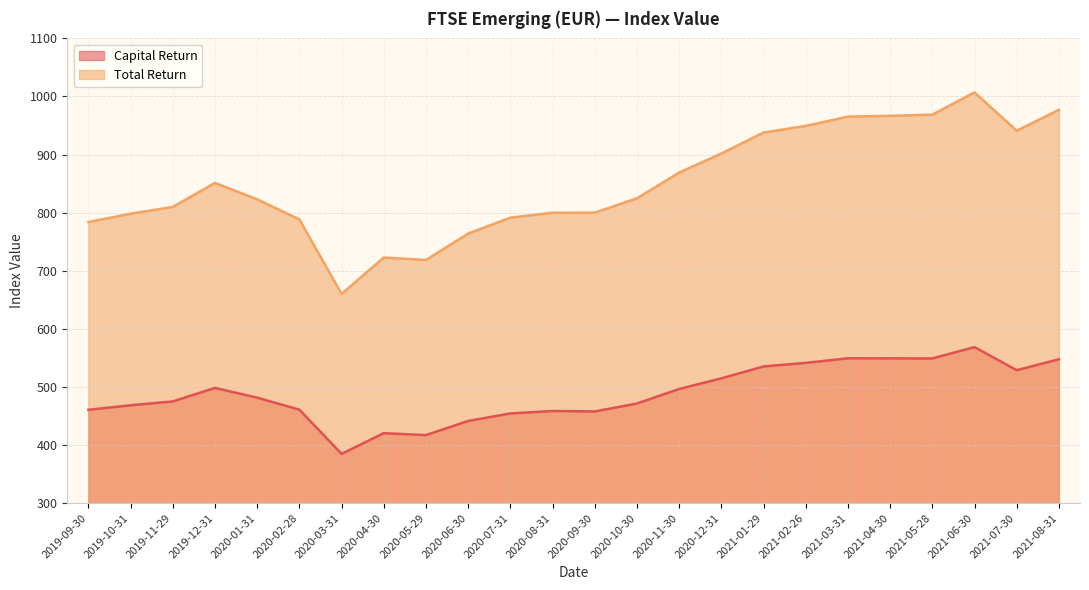

How many lines are shown in the chart?

2